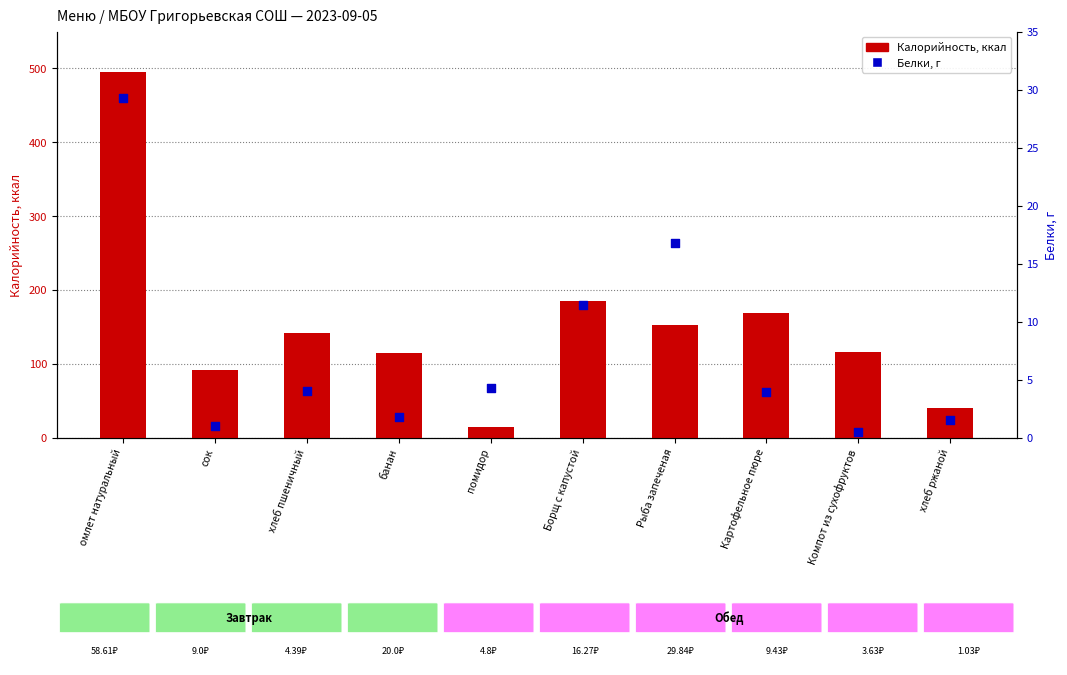

Is the value of Калорийность at хлеб ржаной greater than the value of Белки, г at сок?

Yes